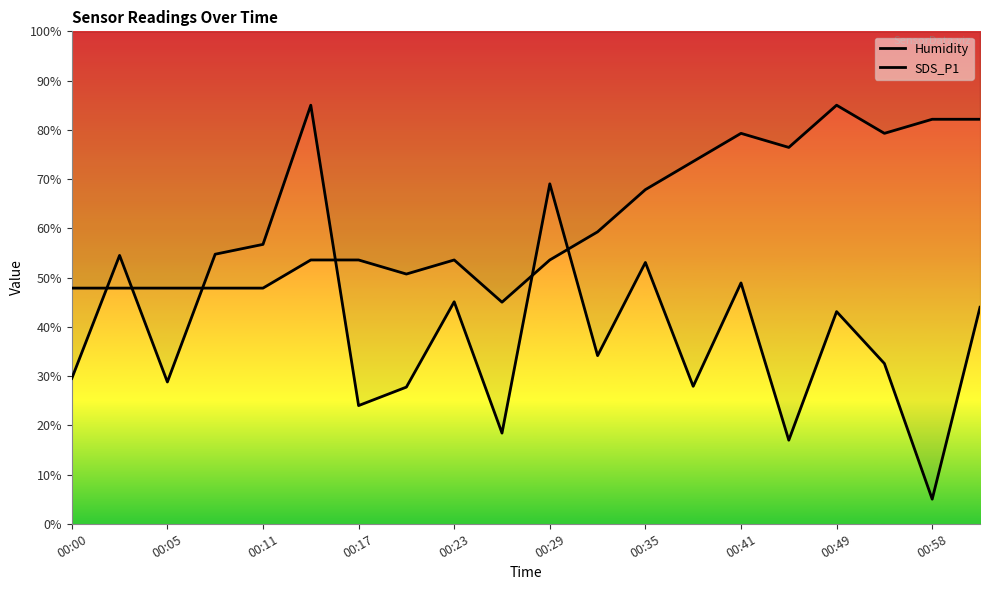

Count the number of data series in this chart.

2